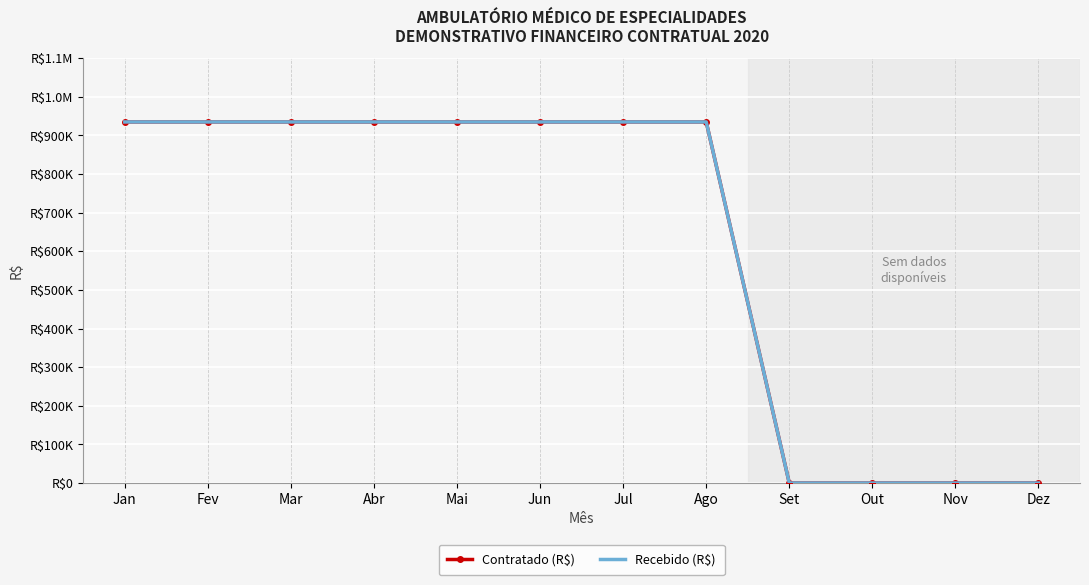

Is the value of Recebido (R$) at Out greater than the value of Contratado (R$) at Mar?

No